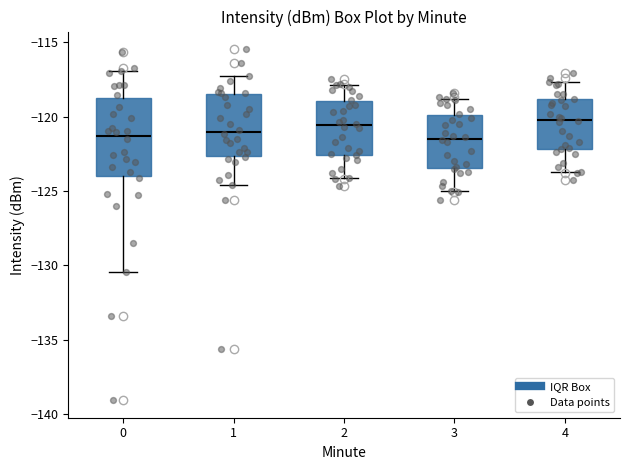

Reading left to right, transcribe this box plot: for each box, give where its median line is, the range the box spans, and where its two whiskers end, as read against the y-axis. The values are not printed on the chart, so give them approximately, as read against the axis.

0: median -121.5, box -124.0 to -118.5, whiskers -130.5 to -117.0
1: median -121.0, box -122.5 to -118.5, whiskers -124.5 to -117.5
2: median -120.5, box -122.5 to -119.0, whiskers -124.0 to -118.0
3: median -121.5, box -123.5 to -120.0, whiskers -125.0 to -119.0
4: median -120.0, box -122.0 to -119.0, whiskers -123.5 to -117.5